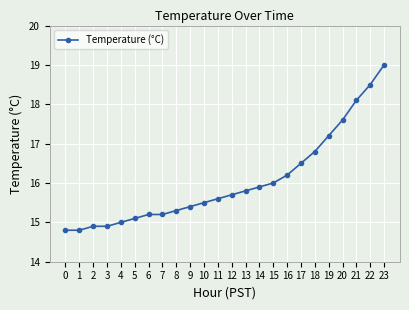

Reading left to right, extract all data points from this chart.

0=14.8	1=14.8	2=14.9	3=14.9	4=15.0	5=15.1	6=15.2	7=15.2	8=15.3	9=15.4	10=15.5	11=15.6	12=15.7	13=15.8	14=15.9	15=16.0	16=16.2	17=16.5	18=16.8	19=17.2	20=17.6	21=18.1	22=18.5	23=19.0